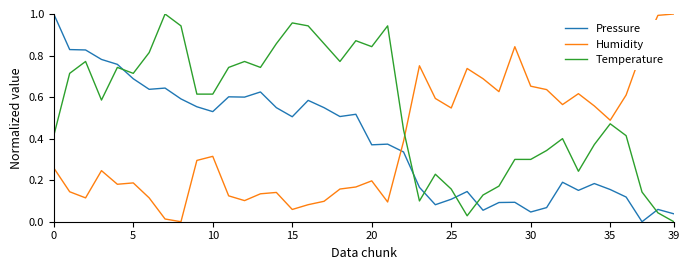

After their last crossing, which series has the higher values: Temperature or Pressure?

Pressure